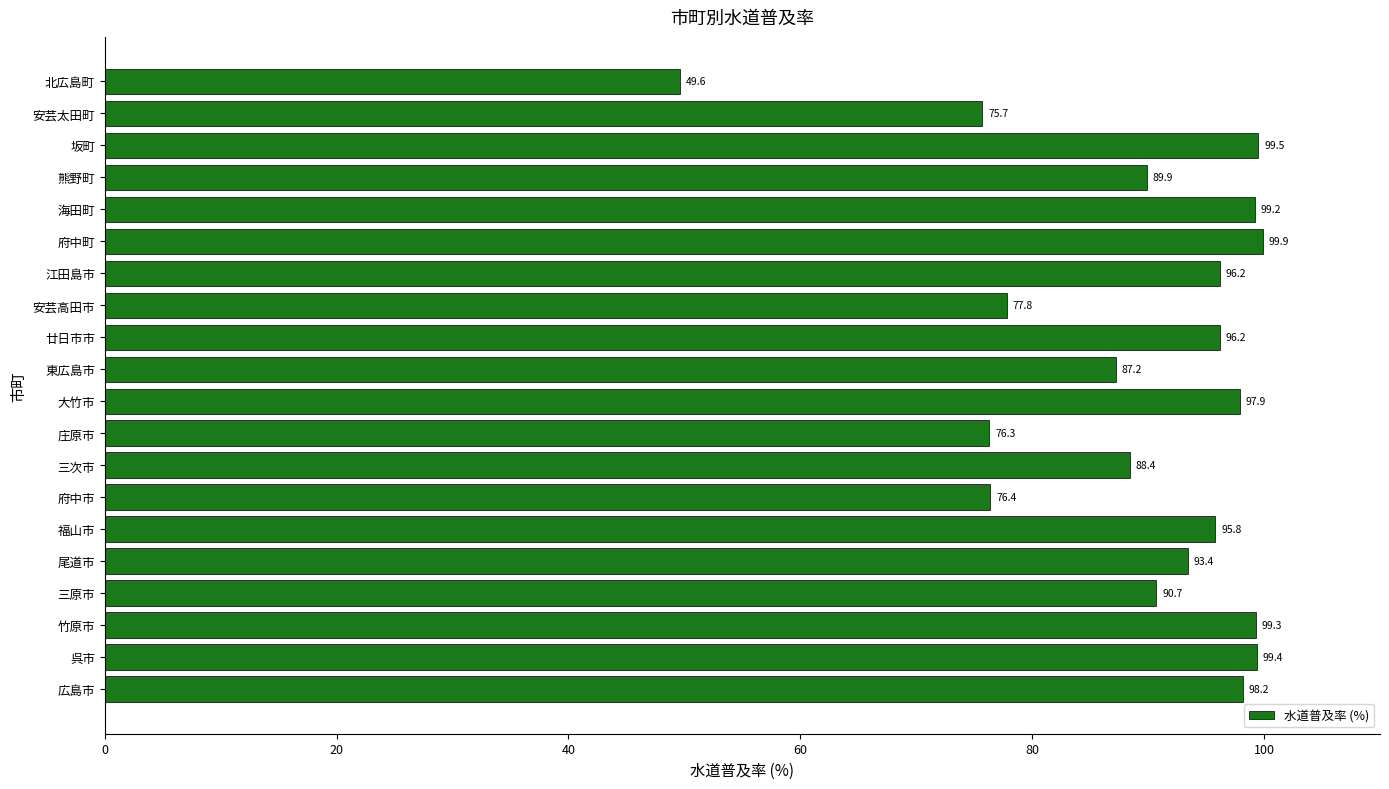

Reading bottom to top, transcribe all the data shown in this chart.

広島市=98.2	呉市=99.4	竹原市=99.3	三原市=90.7	尾道市=93.4	福山市=95.8	府中市=76.4	三次市=88.4	庄原市=76.3	大竹市=97.9	東広島市=87.2	廿日市市=96.2	安芸高田市=77.8	江田島市=96.2	府中町=99.9	海田町=99.2	熊野町=89.9	坂町=99.5	安芸太田町=75.7	北広島町=49.6